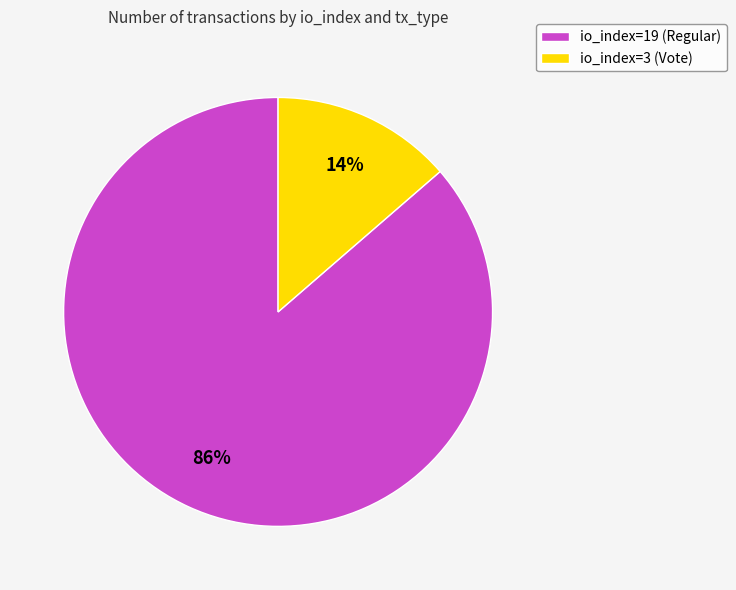

Between io_index=19 (Regular) and io_index=3 (Vote), which is larger?

io_index=19 (Regular)